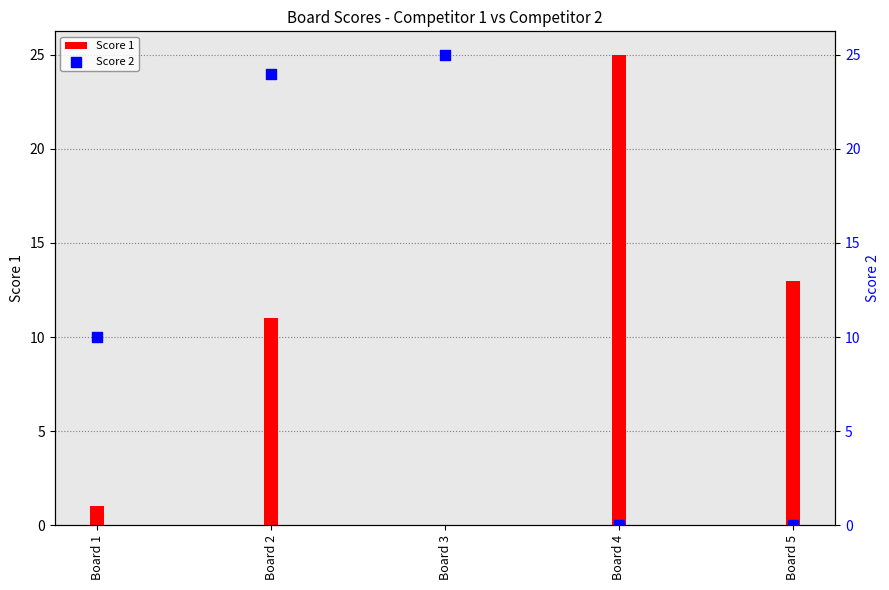

Is the value of Score 2 at Board 3 greater than the value of Score 1 at Board 4?

No